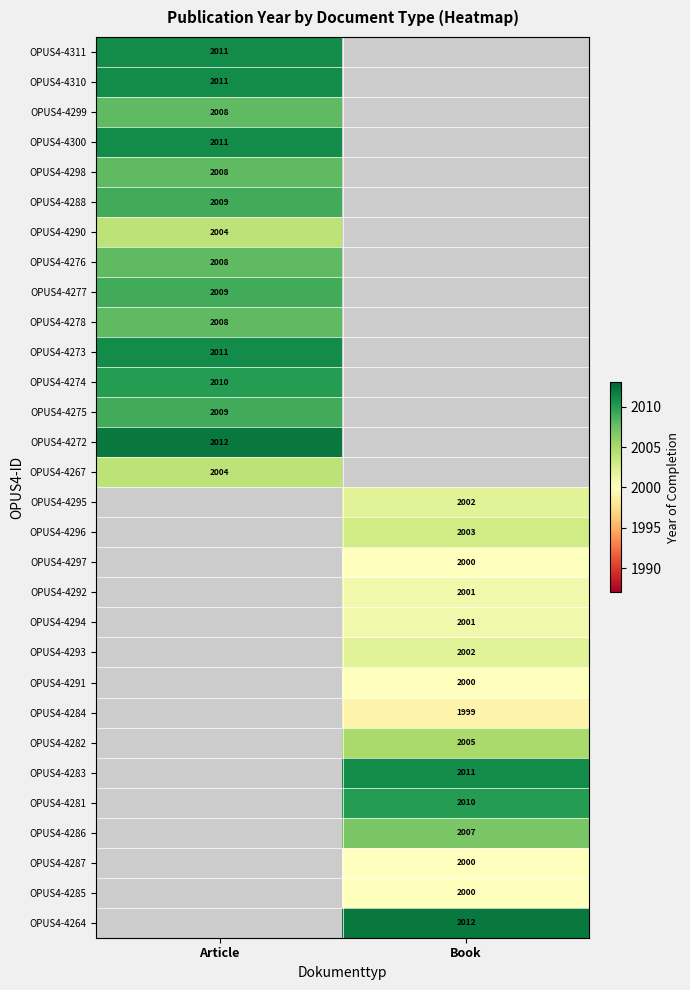

Between Article and Book, which is larger?

Book